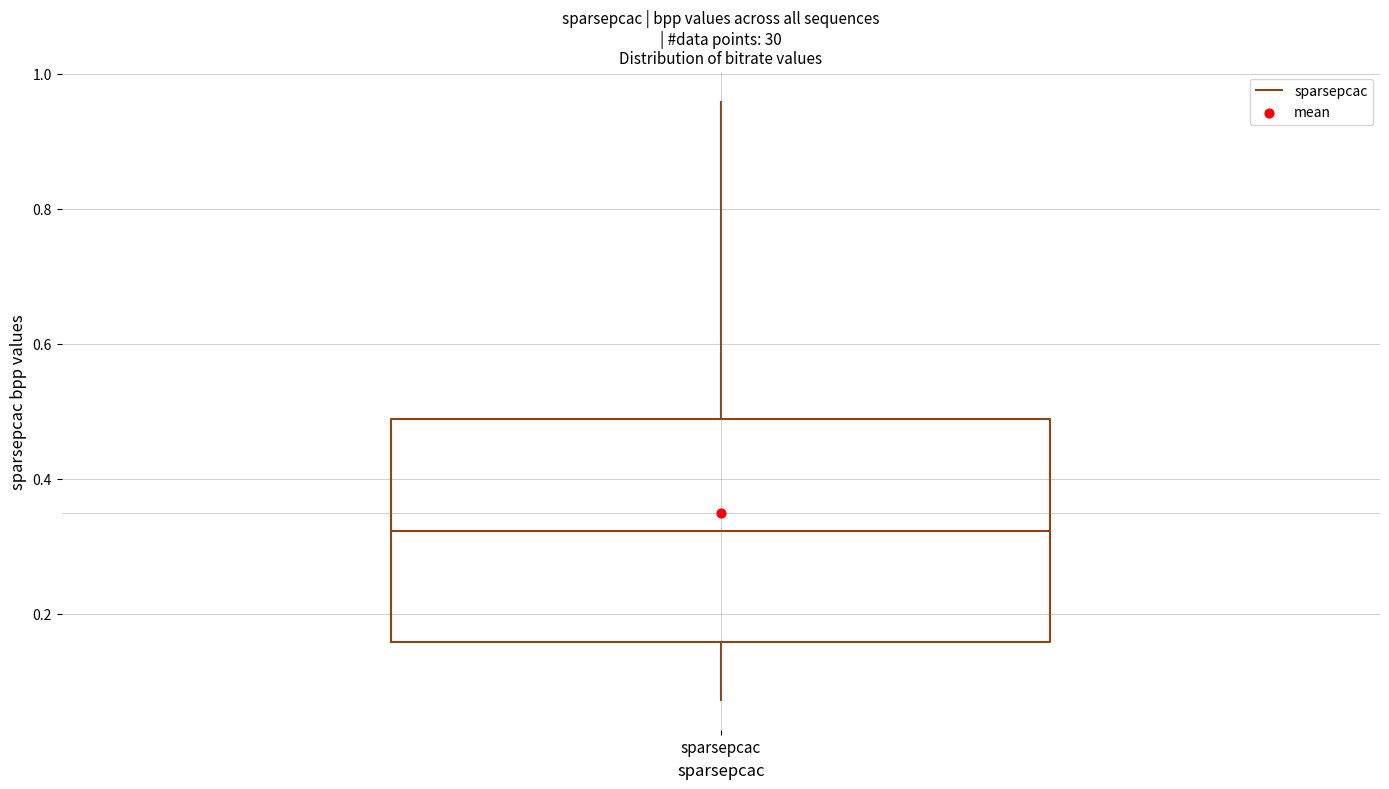

Read this box plot against the y-axis: the position of the median line, the range covered by the box, and the ends of both whiskers. The values are not printed on the chart, so give them approximately, as read against the axis.

median 0.32, box 0.16 to 0.48, whiskers 0.08 to 0.96